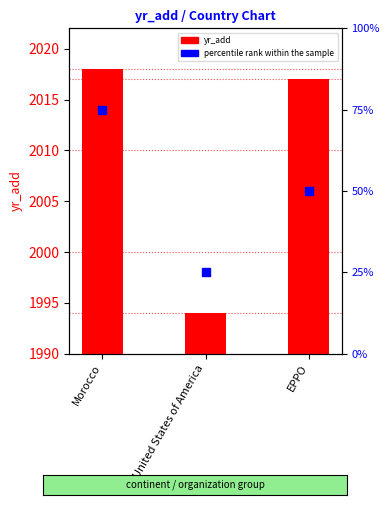

What are all the series names shown in the legend?

yr_add, percentile rank within the sample